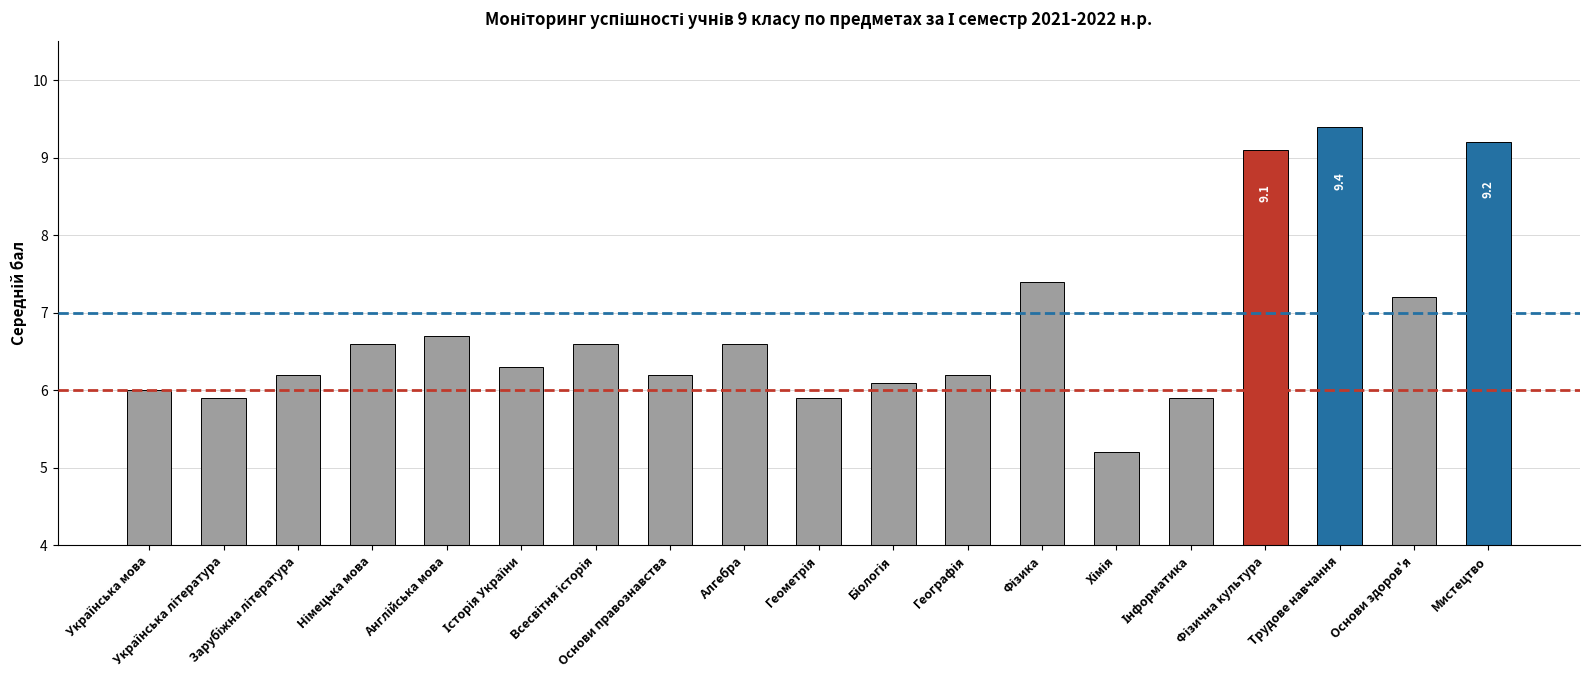

Which category has the highest value across all series?

Трудове навчання